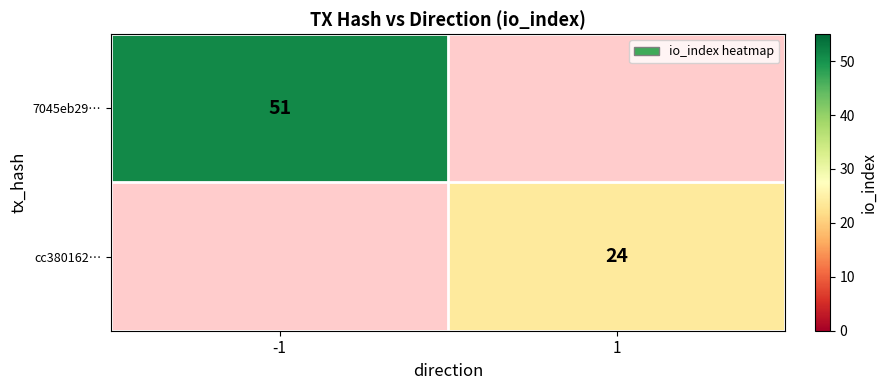

Is the value of cc380162… at 1 greater than the value of 7045eb29… at -1?

No